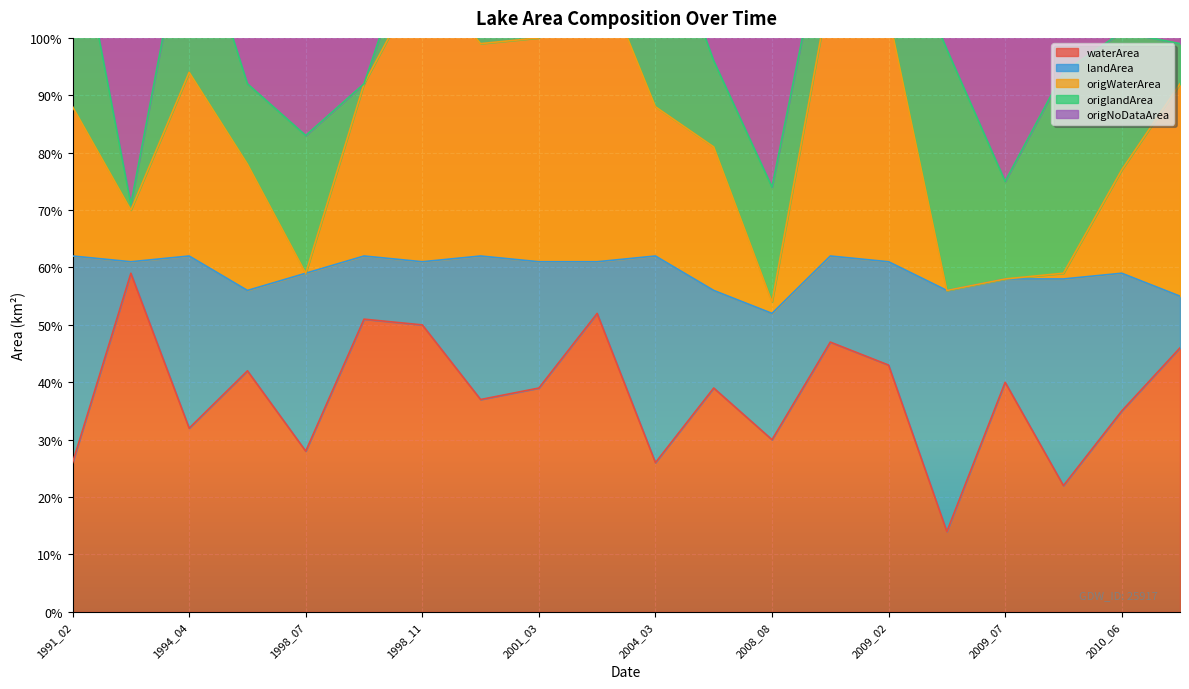

At how many categories does at least one series exceed 0?

20